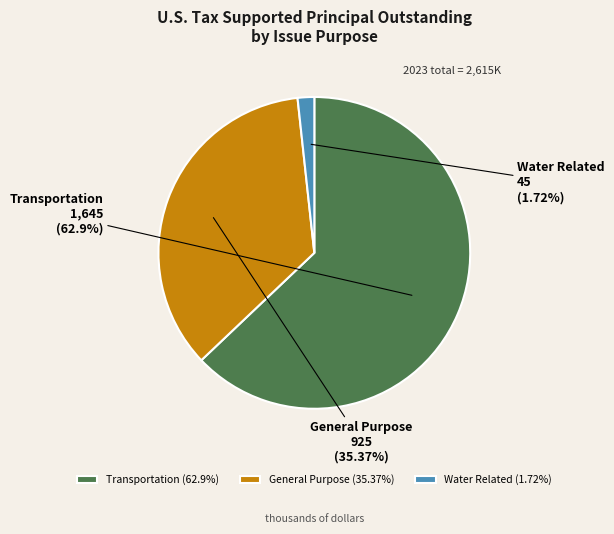

What percentage is the Transportation slice, to the nearest percent?

63%